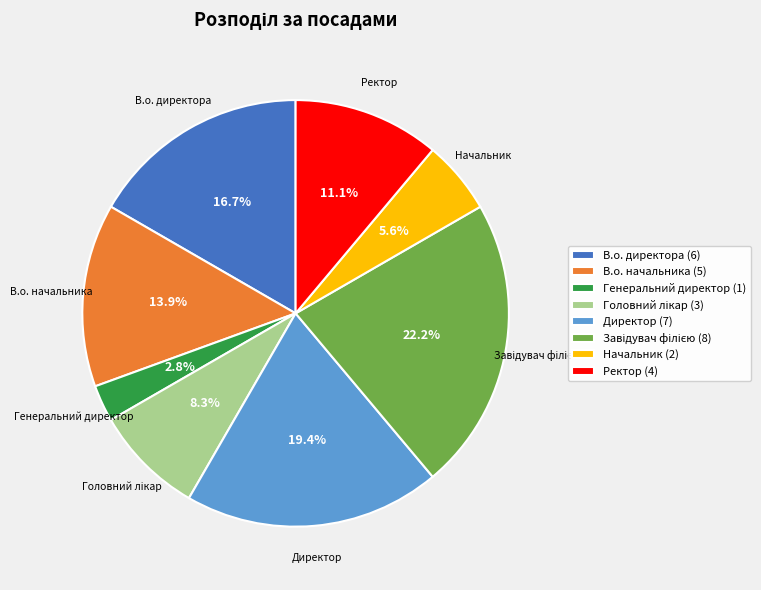

Which has a higher value, В.о. начальника (5) or Ректор (4)?

В.о. начальника (5)